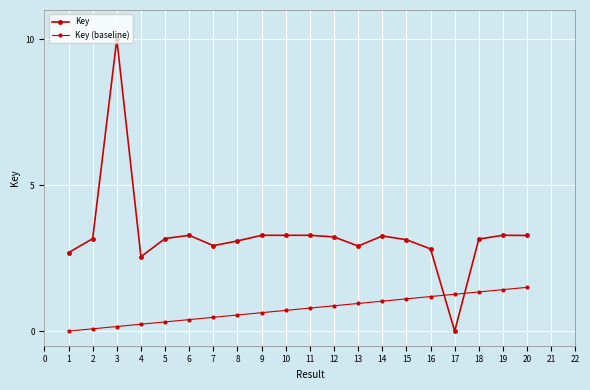

Does the chart have visible grid lines?

Yes